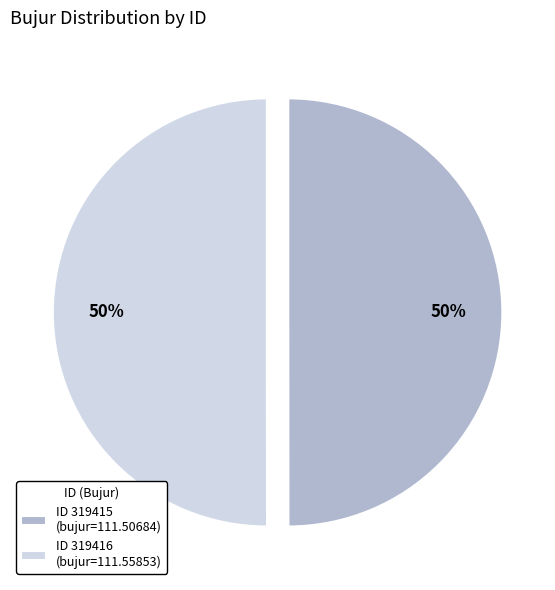

To the nearest percent, what portion does ID 319415 (bujur=111.50684) represent?

50%